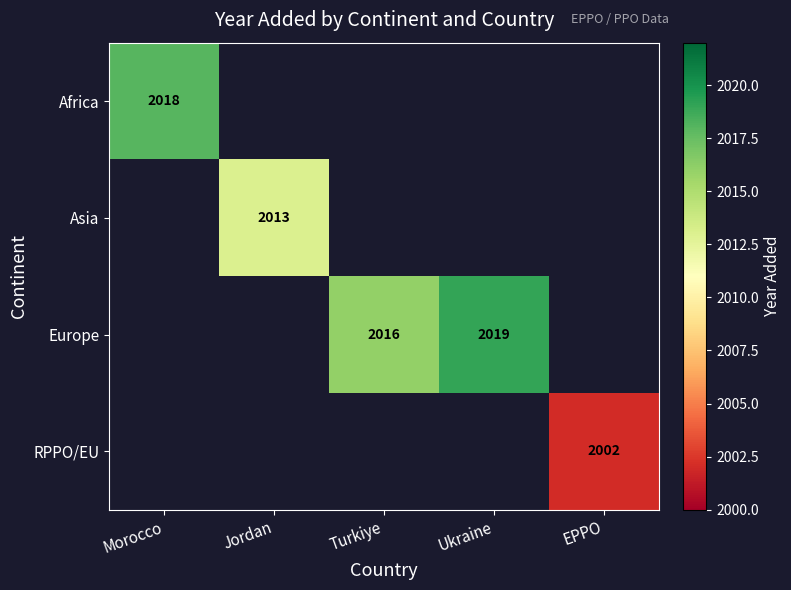

True or false: Asia has a value of 2013 at Jordan.

True